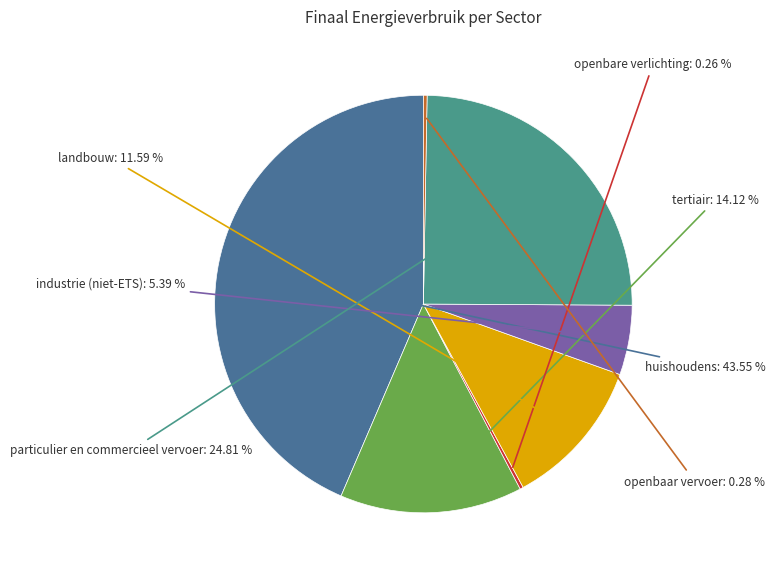

Does any single category account for the majority?

No